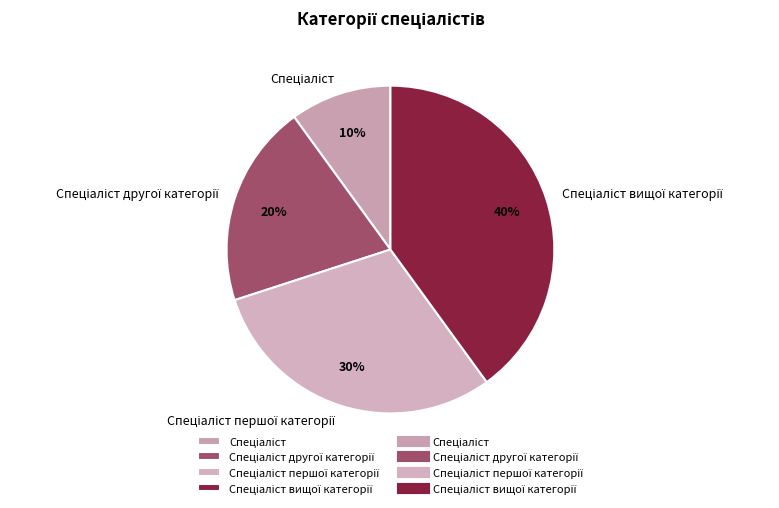

To the nearest percent, what is the difference between the largest and smallest slice percentages?

30%